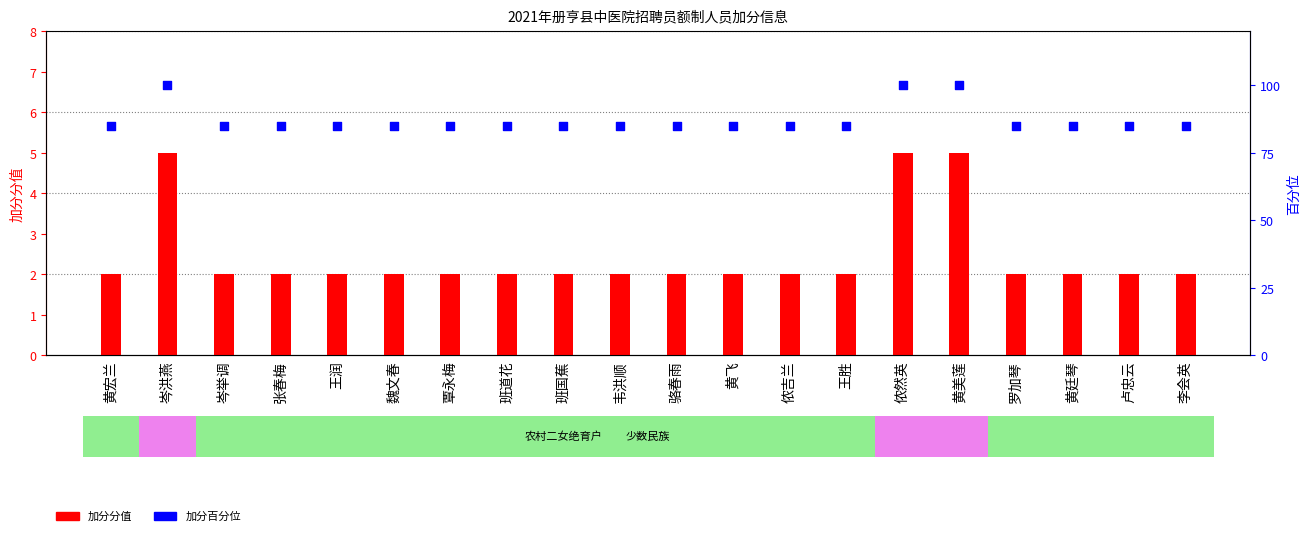

Which series has the largest total across all categories?

加分百分位